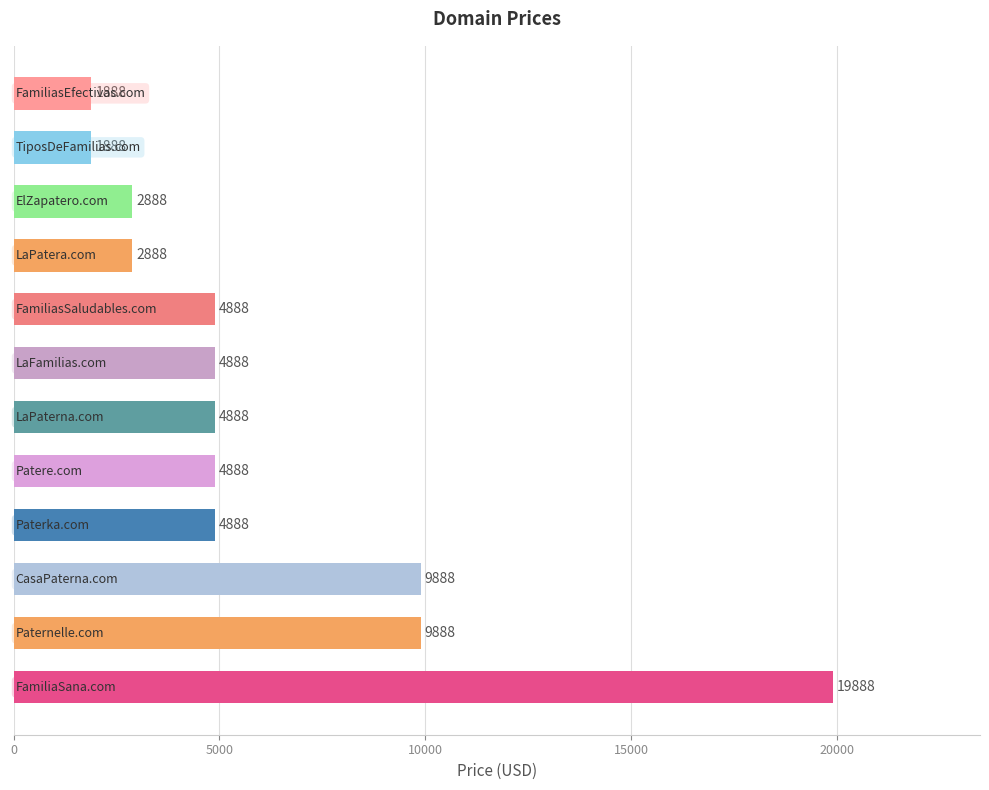

What is the greatest value displayed?

19888